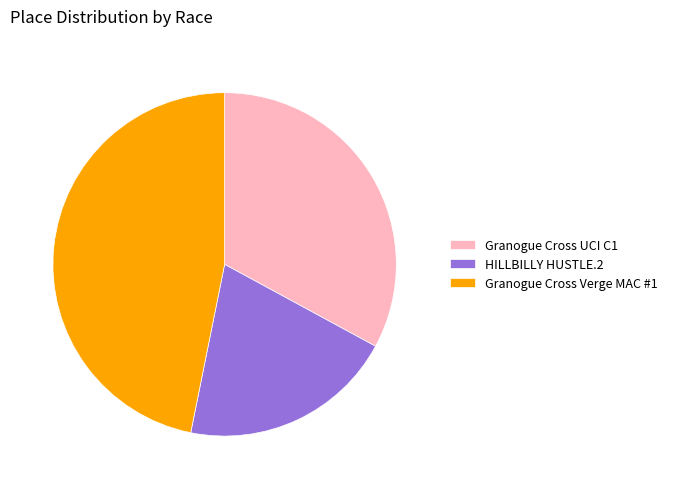

Between HILLBILLY HUSTLE.2 and Granogue Cross UCI C1, which is larger?

Granogue Cross UCI C1